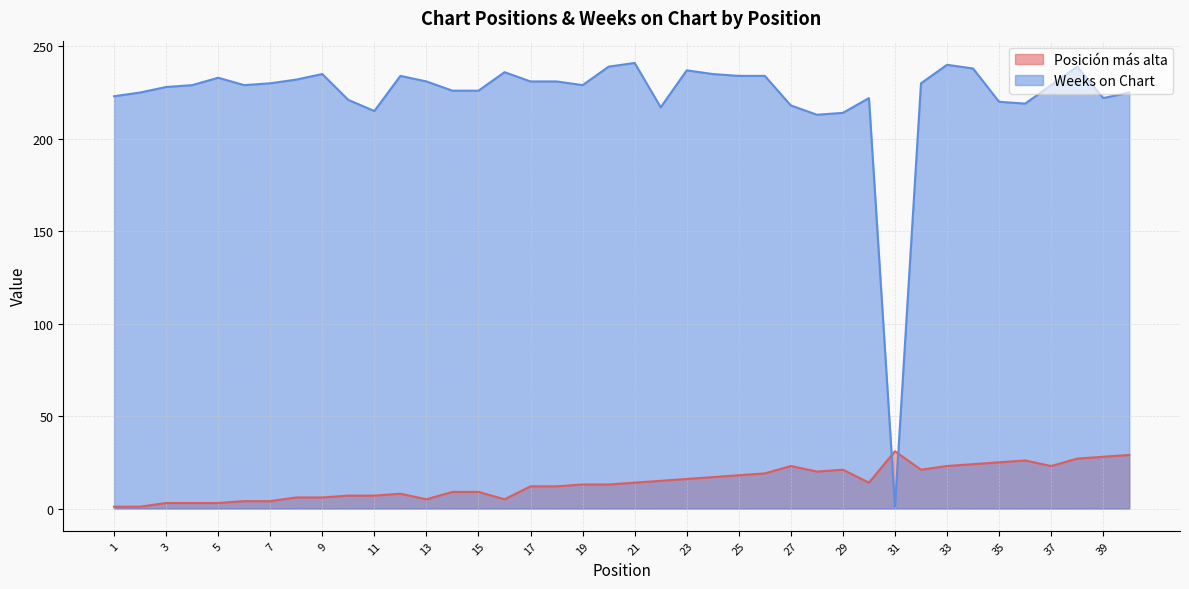

True or false: Posición más alta has a value of 23 at 33.

True